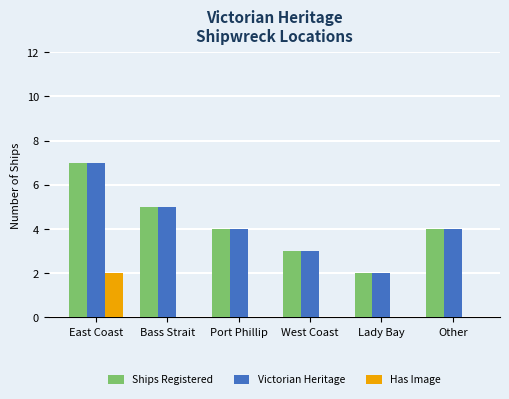

The value of Has Image at East Coast is 3. True or false?

False